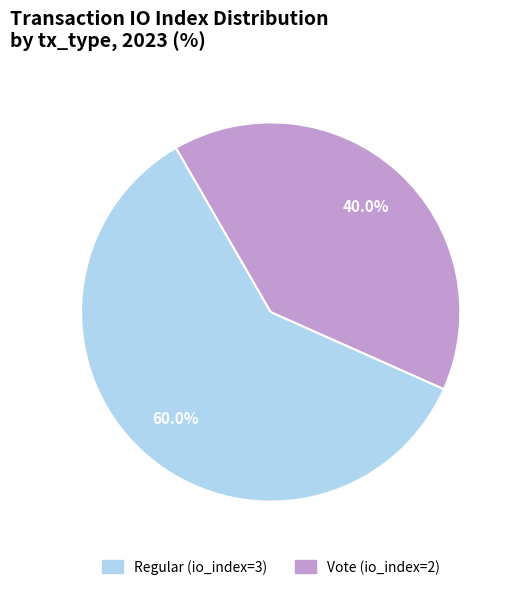

What is the total percentage of Regular (io_index=3) and Vote (io_index=2)?

100.0%